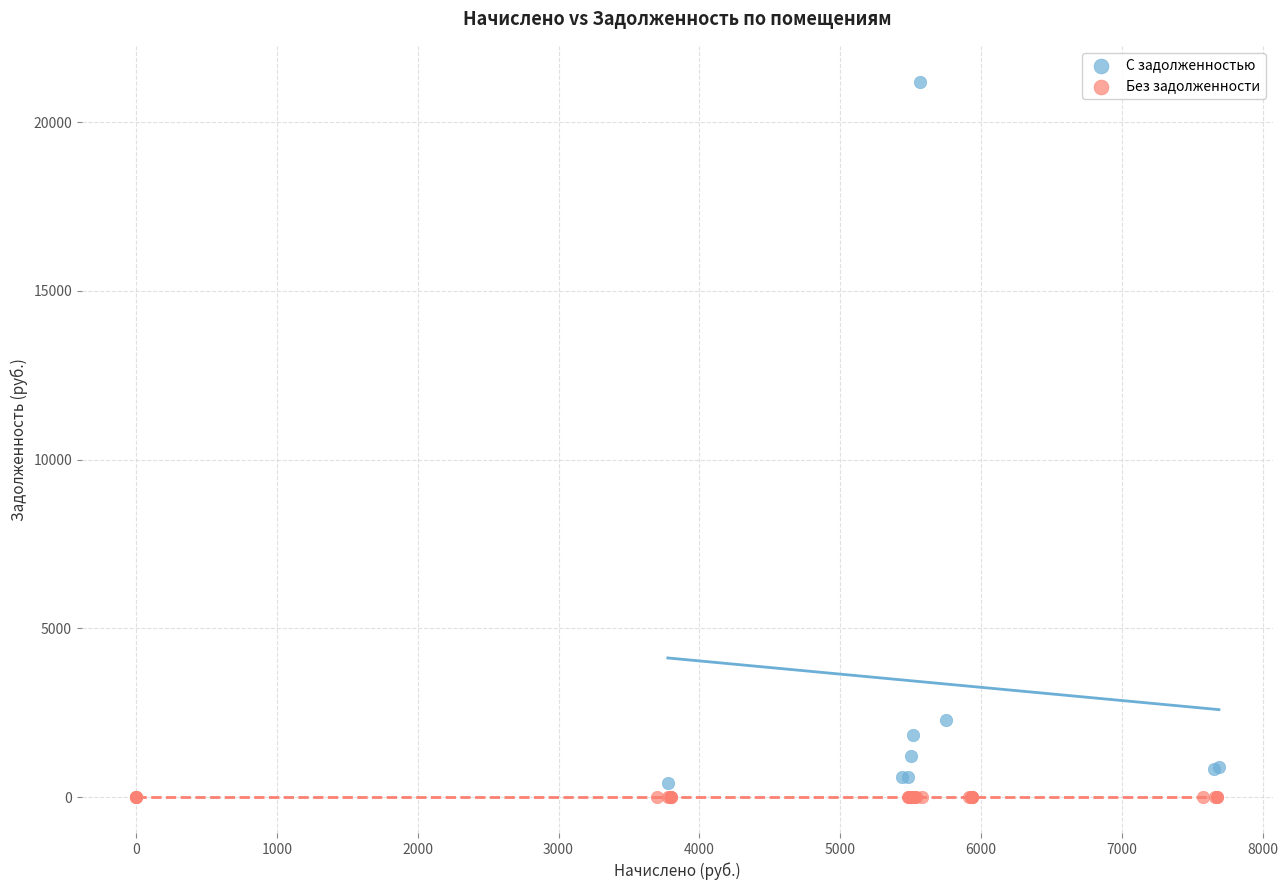

Which series reaches the maximum Y coordinate?

С задолженностью